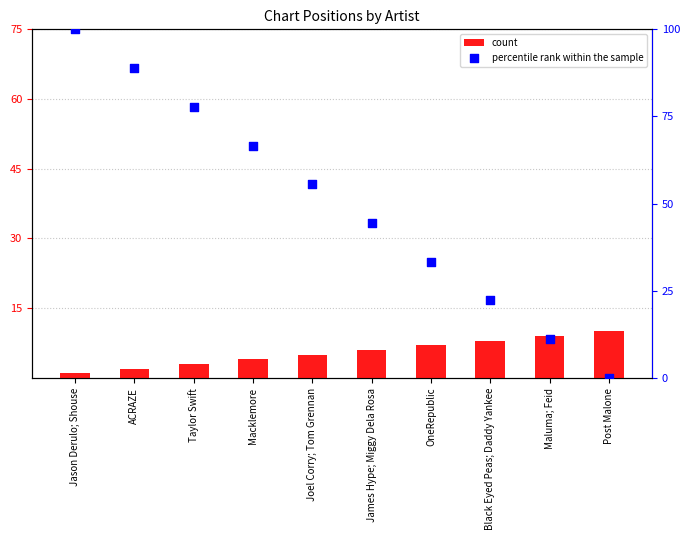

Which series reaches the minimum Y coordinate?

percentile rank within the sample